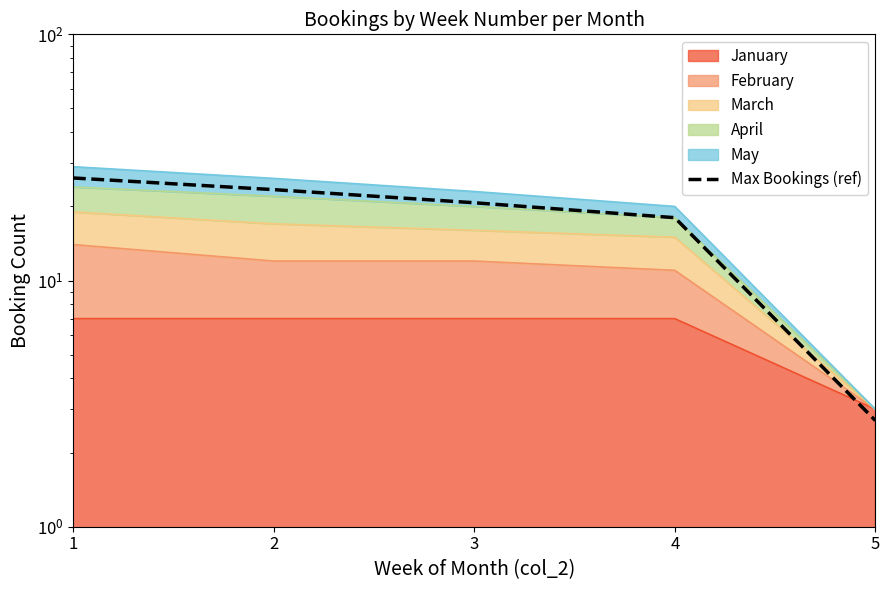

How many data points does each series have?

5